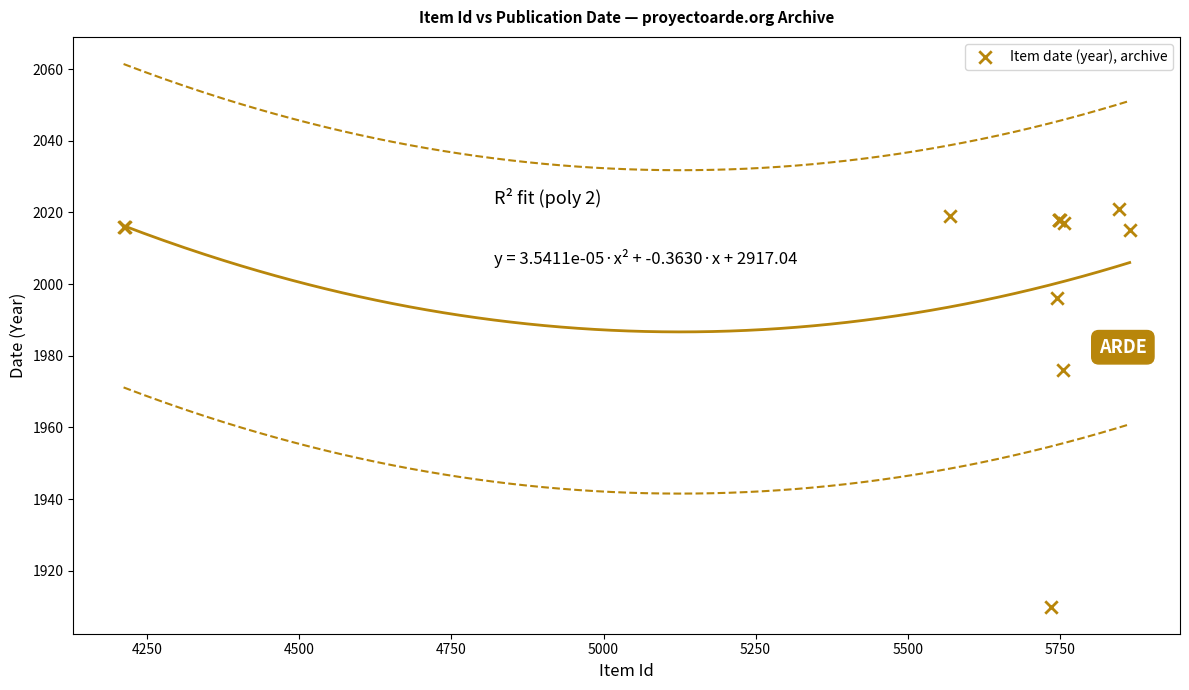

What Y value in the scatter plot is closest to 1965?

1976